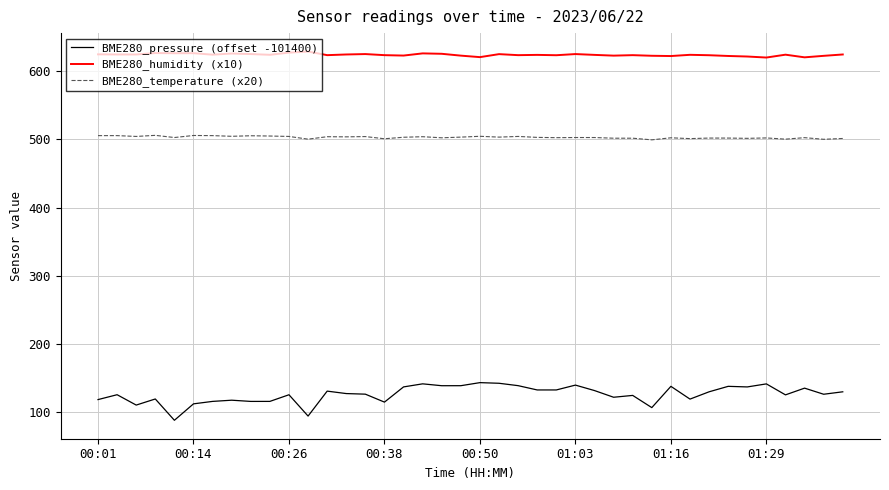

What is the smallest value displayed?

87.4